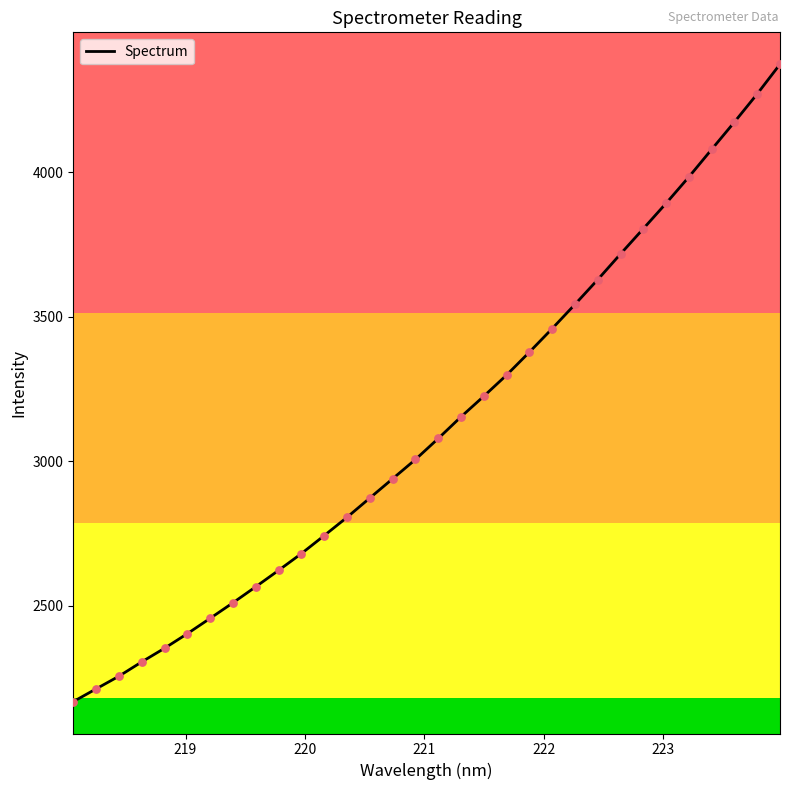

What is the minimum value shown in the chart?

2167.2